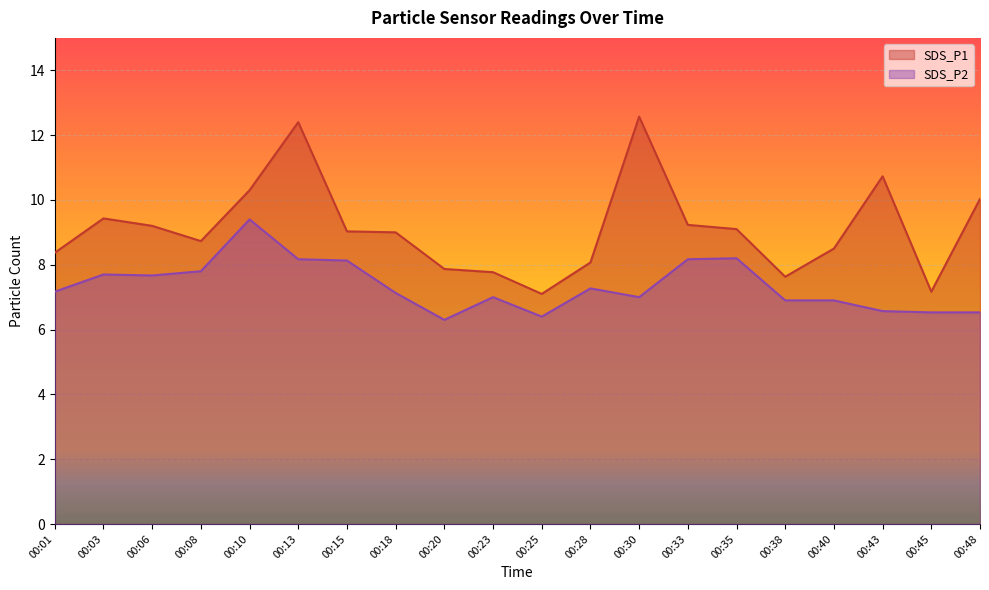

Which category has the lowest value in the SDS_P1 series?

00:25